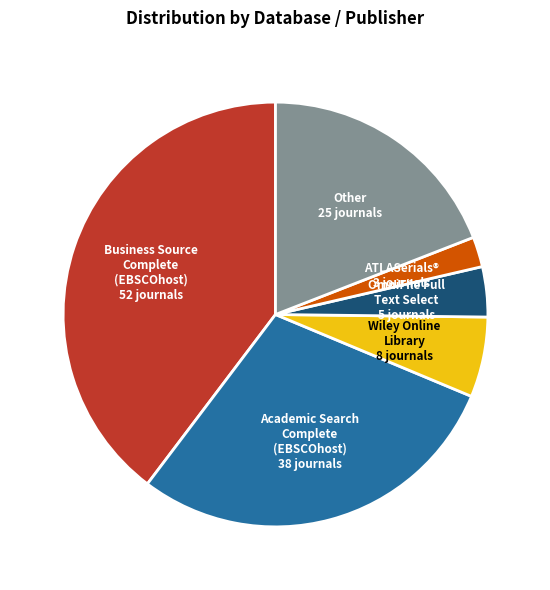

Does any single category account for the majority?

No